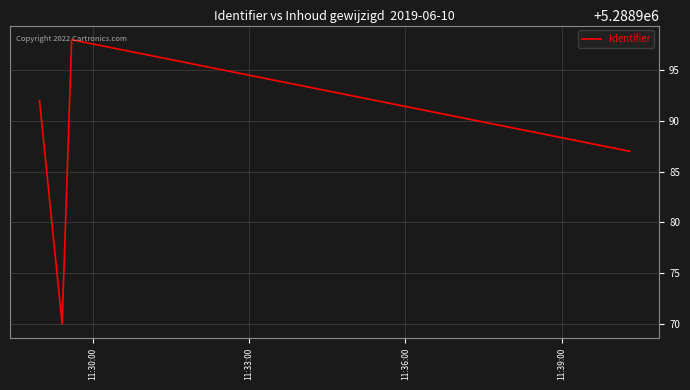

What is the maximum value shown in the chart?

5288998